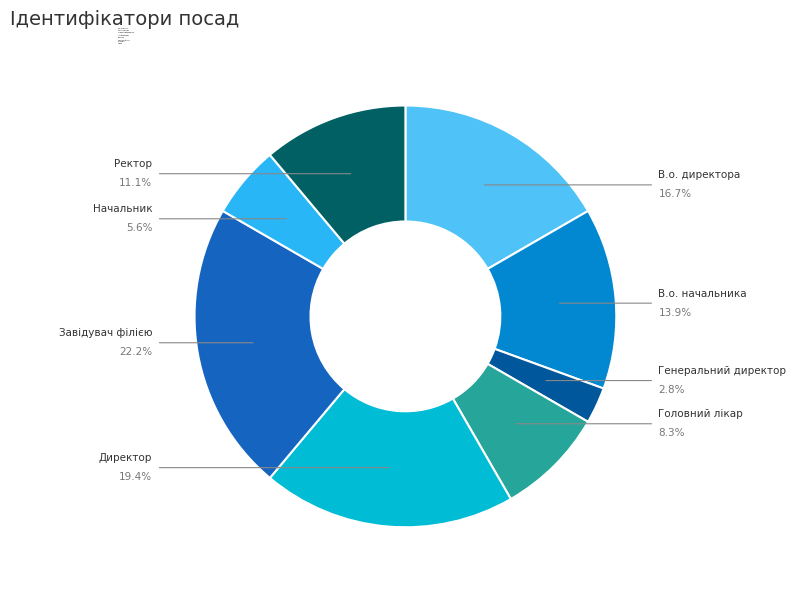

Which category has the biggest portion of the pie?

Завідувач філією